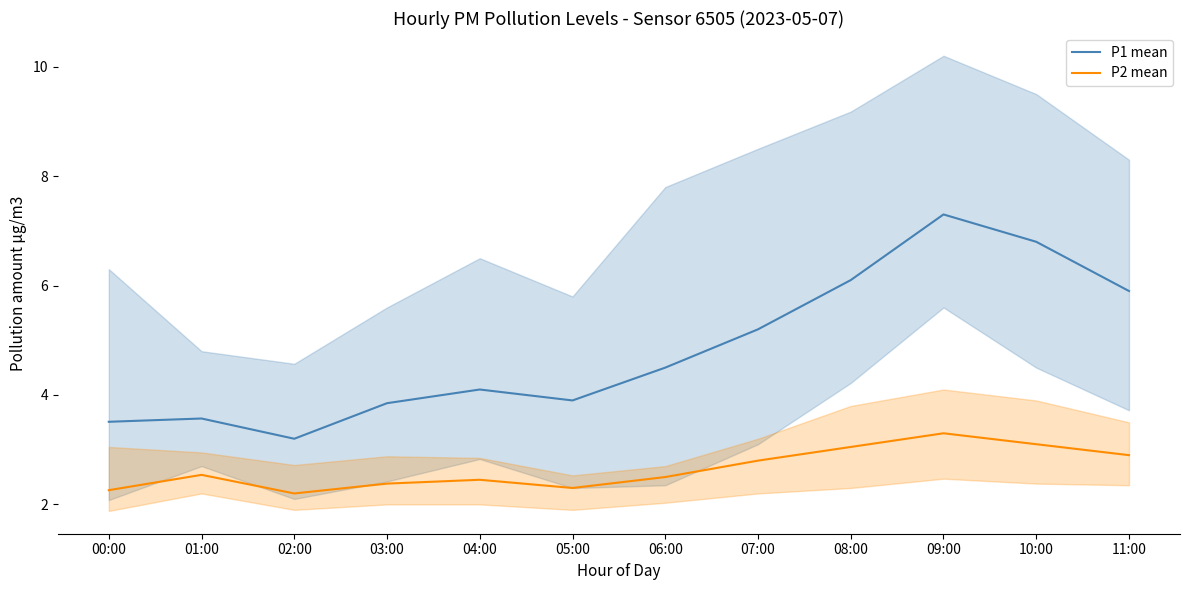

Reading left to right, extract all data points from this chart.

P1 mean: 3.5	3.6	3.2	3.9	4.1	3.9	4.5	5.2	6.1	7.3	6.8	5.9
P2 mean: 2.3	2.5	2.2	2.4	2.5	2.3	2.5	2.8	3.0	3.3	3.1	2.9